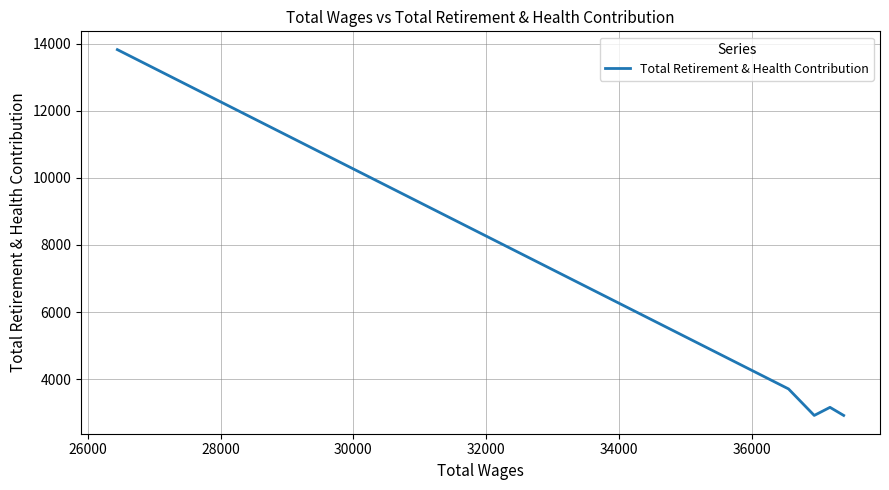

What is the minimum value shown in the chart?

2919